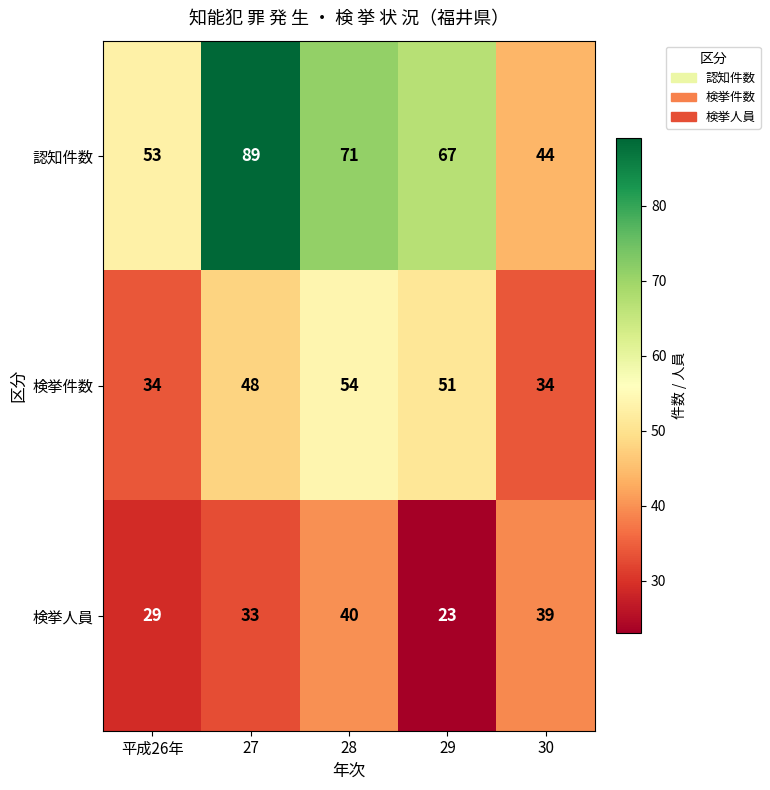

What is the difference between the highest and lowest values at 30?

10